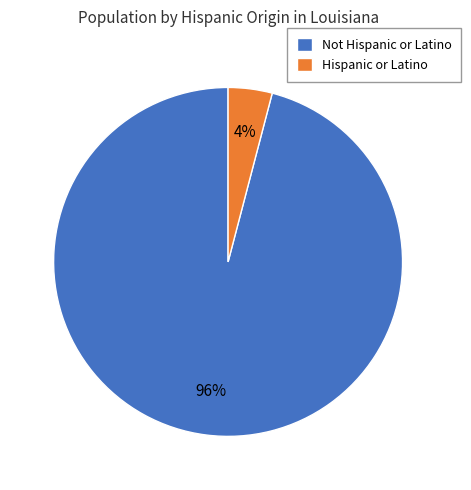

Which category has the smallest portion of the pie?

Hispanic or Latino